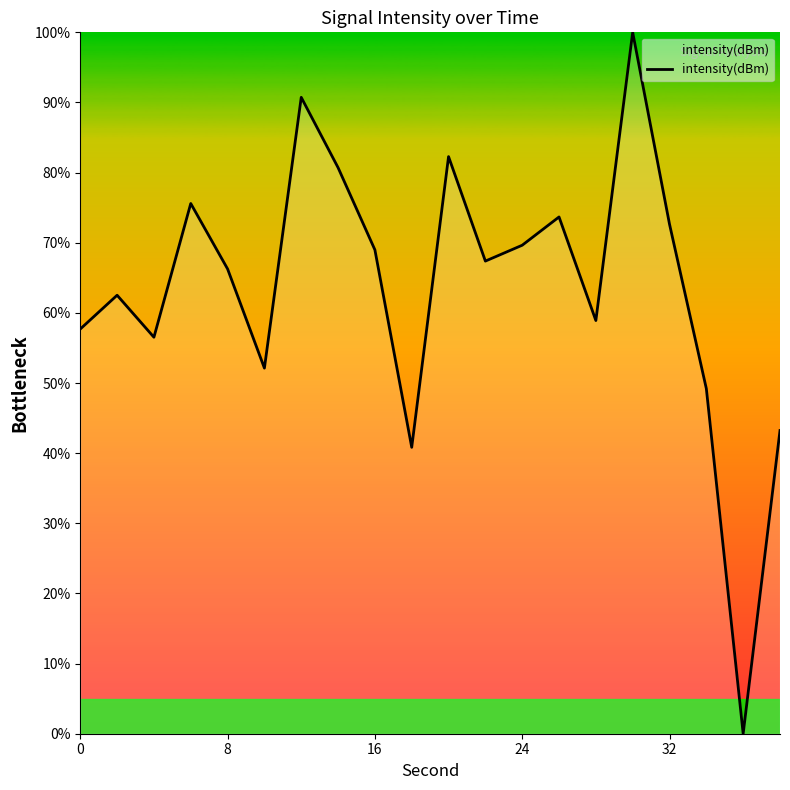

What is the greatest value displayed?

100.0